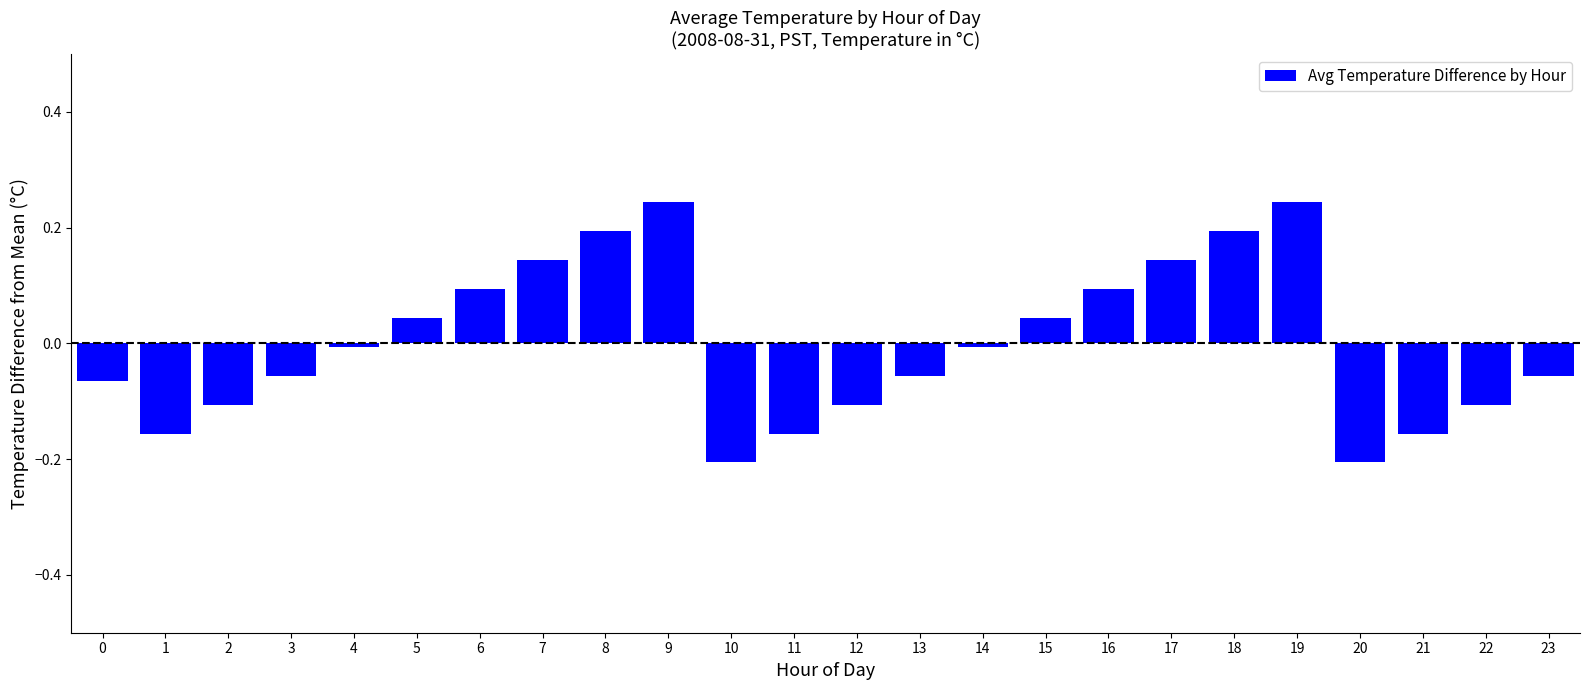

What is the difference between the maximum and minimum values?

0.5